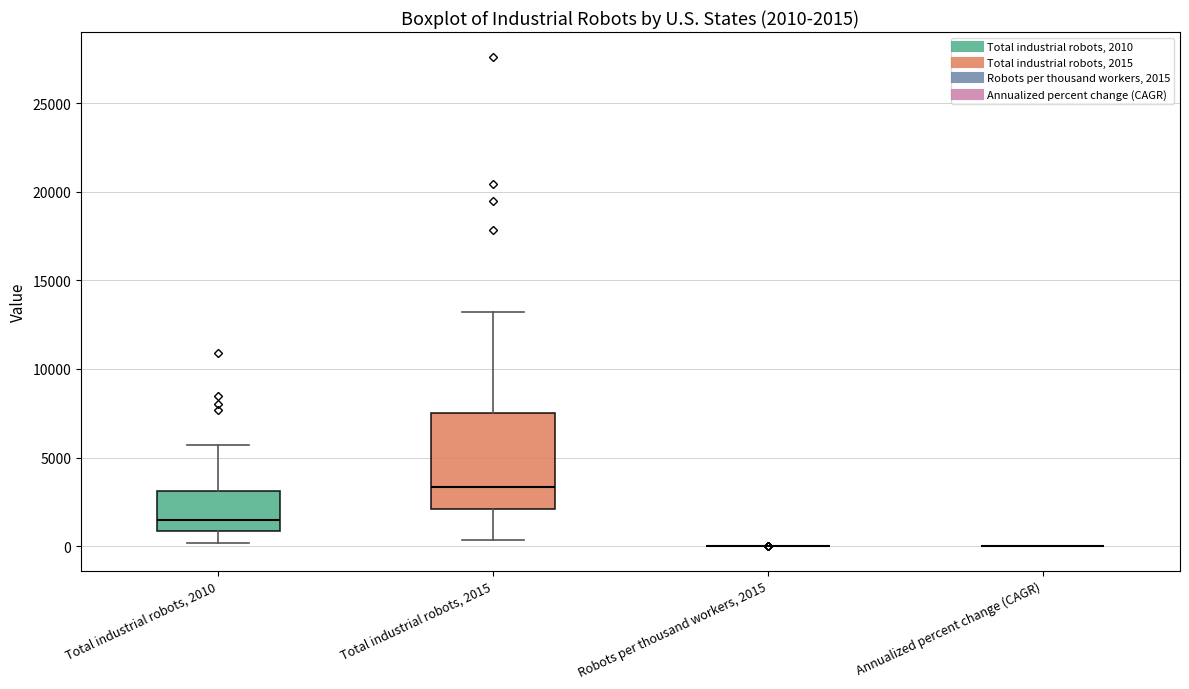

Comparing the boxes themselves (not the whiskers), which one is the tallest?

Total industrial robots, 2015